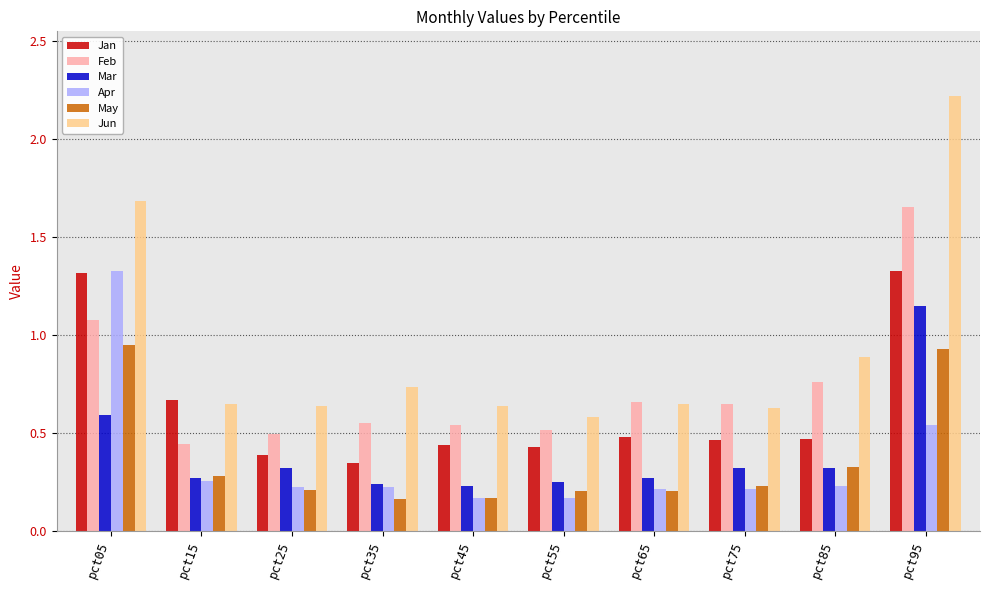

Which series changed the most between pct15 and pct25?

Jan